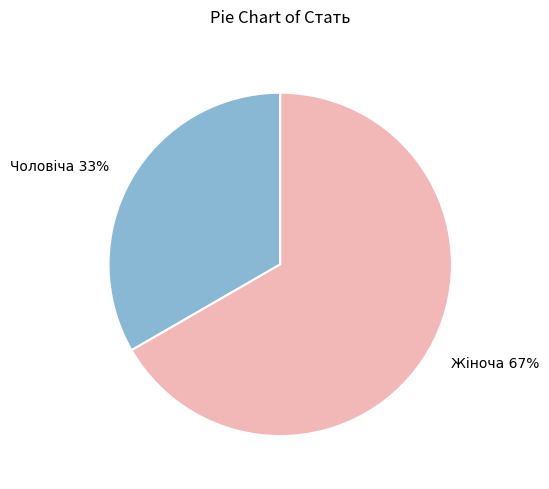

What is the ratio of the value at Жіноча to the value at Чоловіча?

2.0